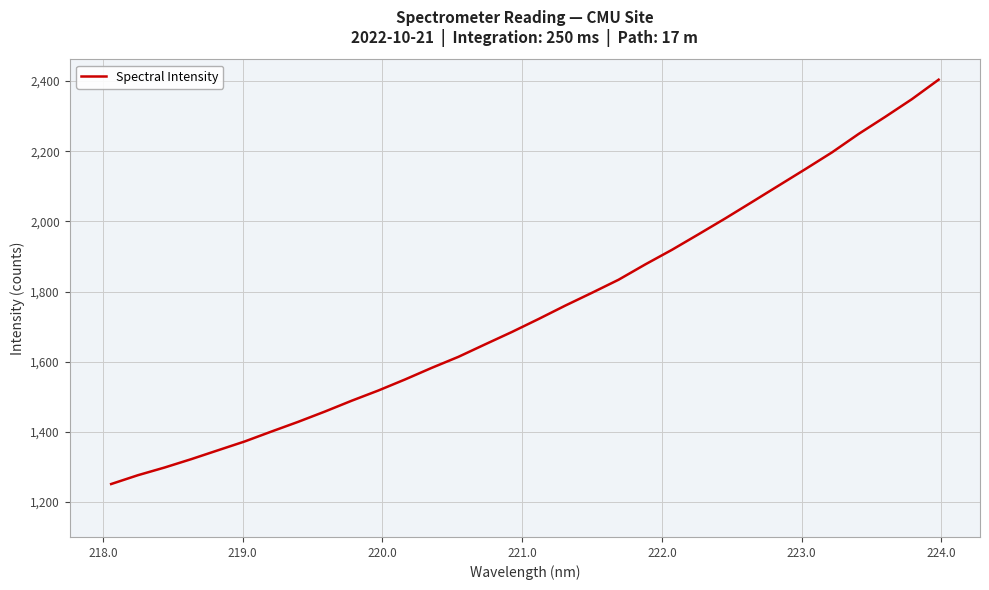

What is the sum of all values?

55921.3